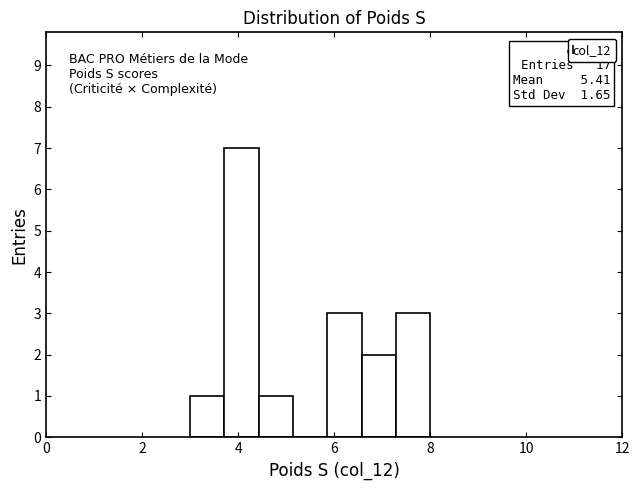

Read against the x-axis, roughly where is the centre of the tallest bar?

4.0